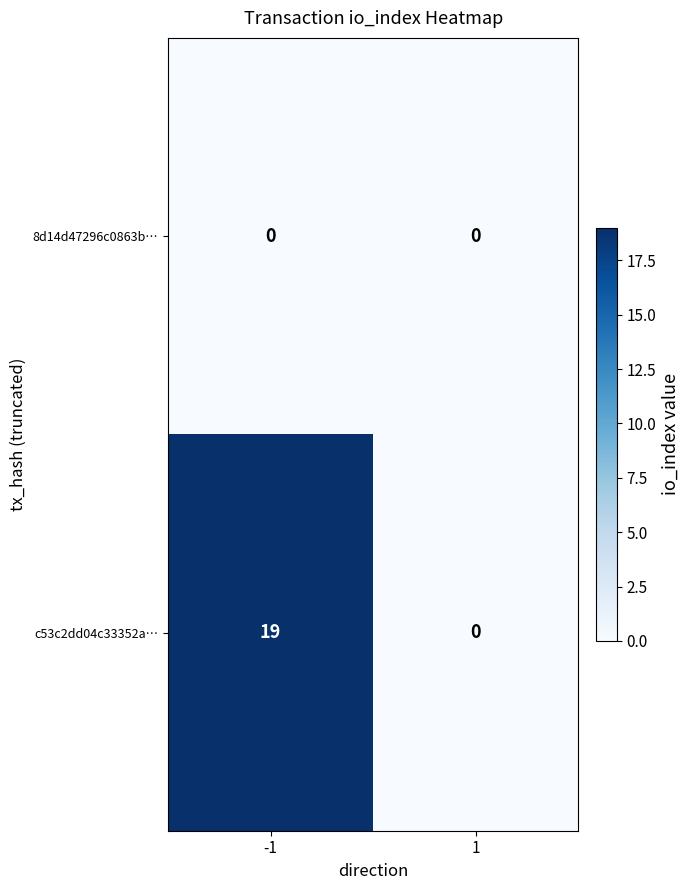

Which series changed the most between -1 and 1?

c53c2dd04c33352a…